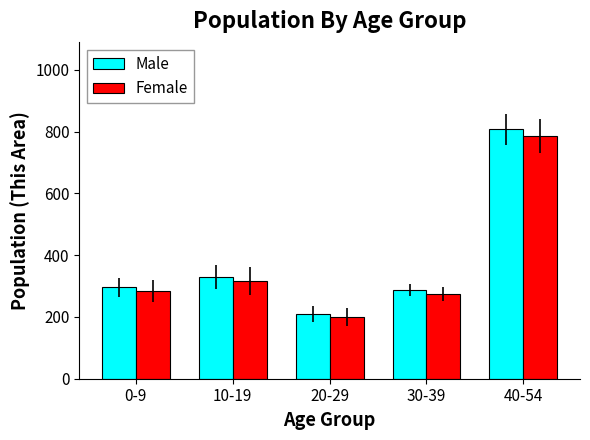

What are all the series names shown in the legend?

Male, Female